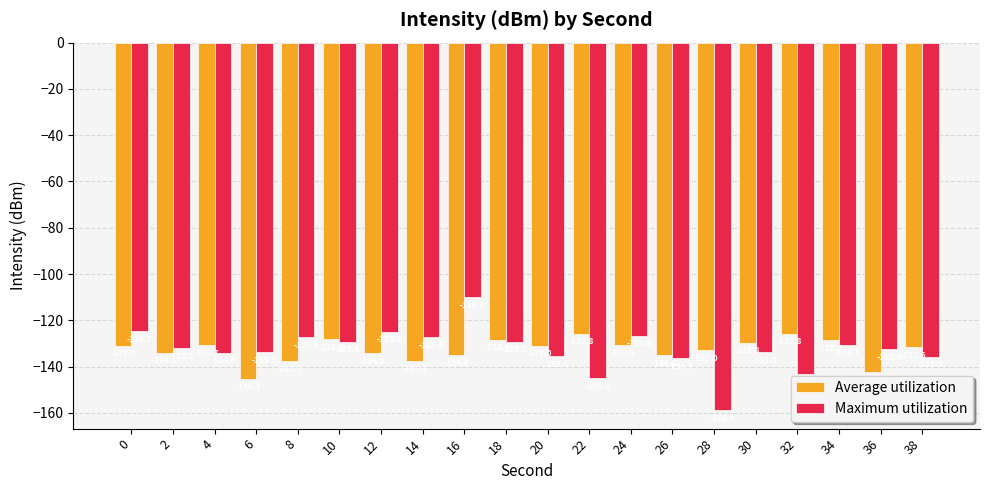

Which series changed the most between 2 and 10?

Average utilization